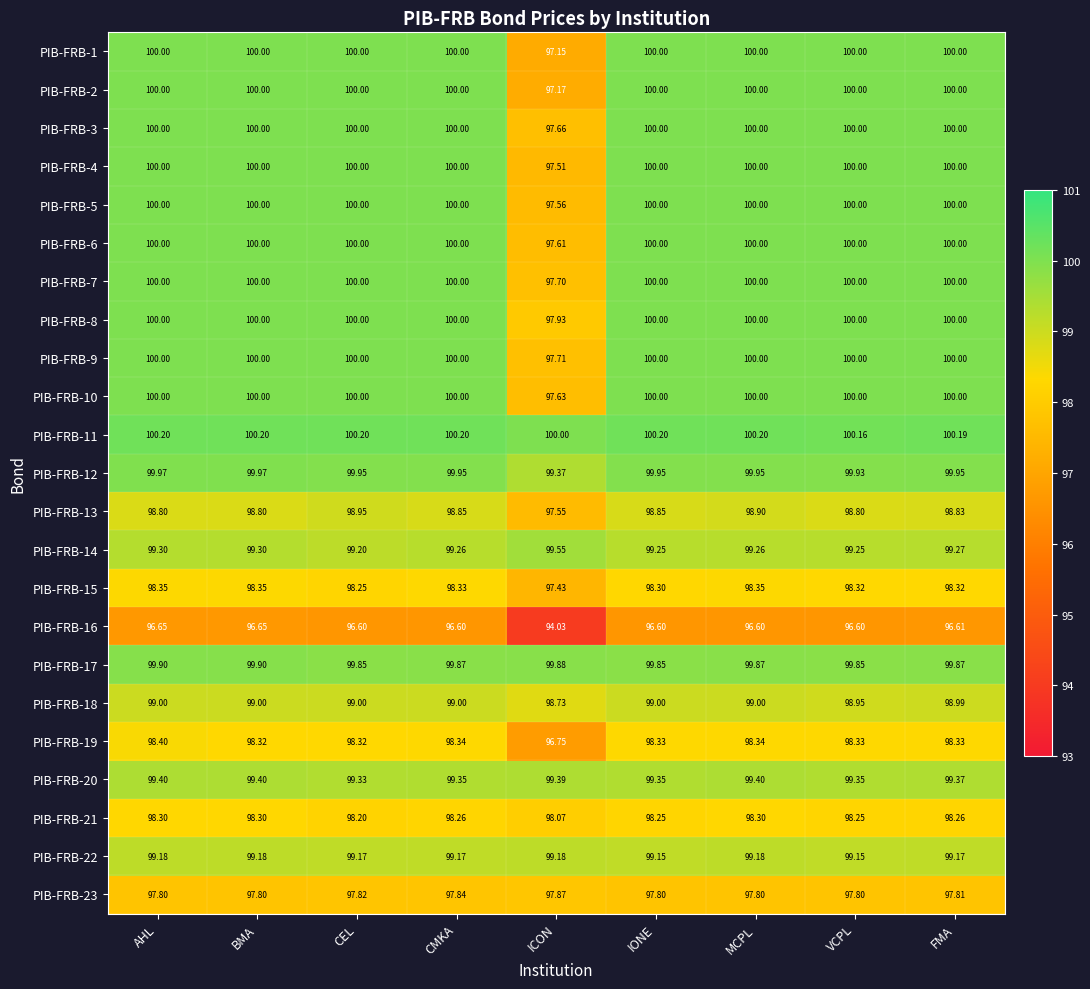

Between CMKA and FMA, which series saw the biggest shift?

PIB-FRB-23